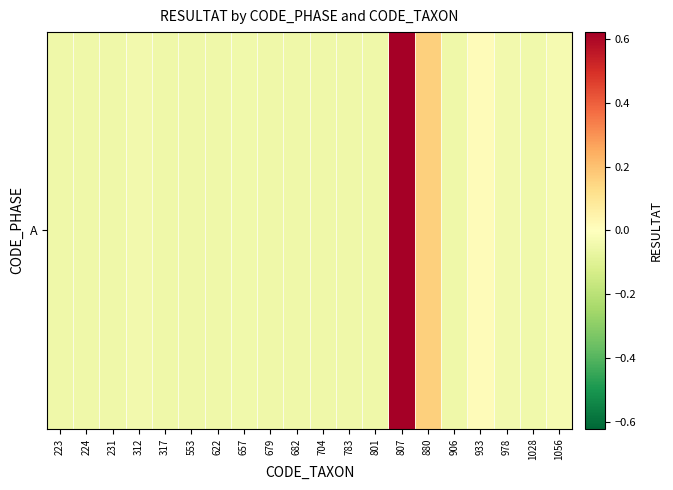

The chart shows a value of -0.0 at 682. True or false?

True